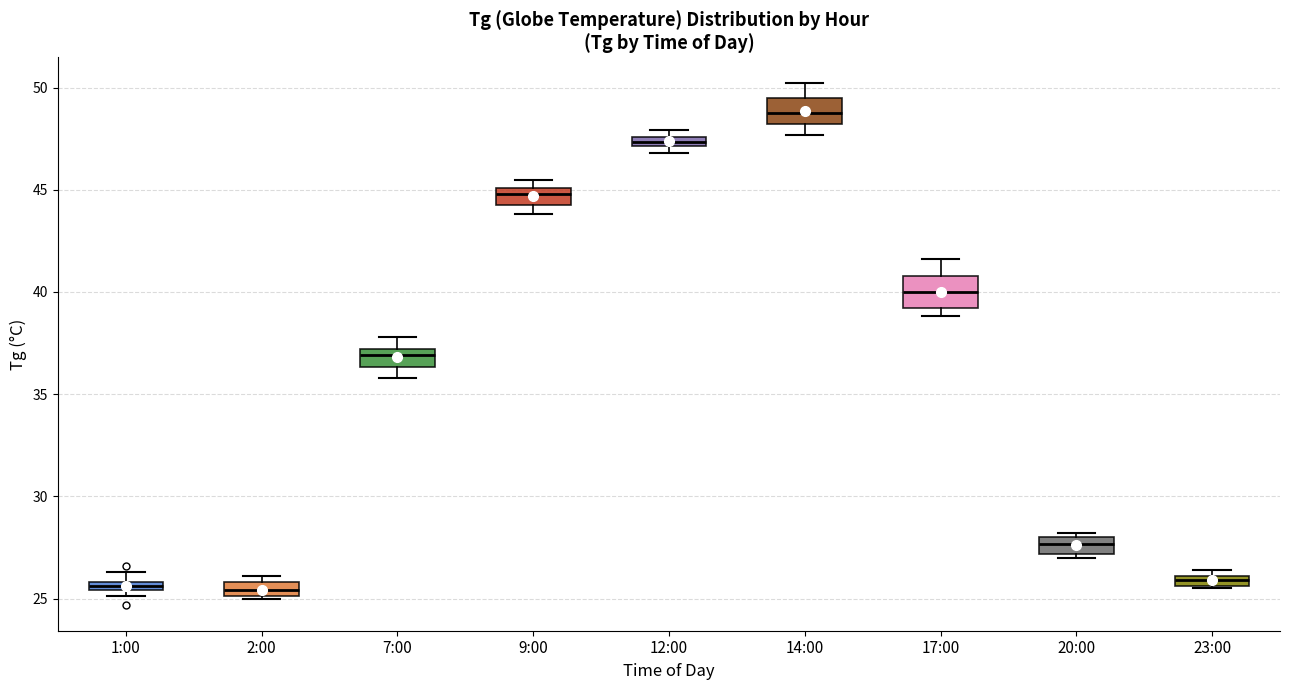

Where does the upper whisker of the box for 17:00 end on the y-axis? The values are not printed on the chart, so give them approximately, as read against the axis.

41.5